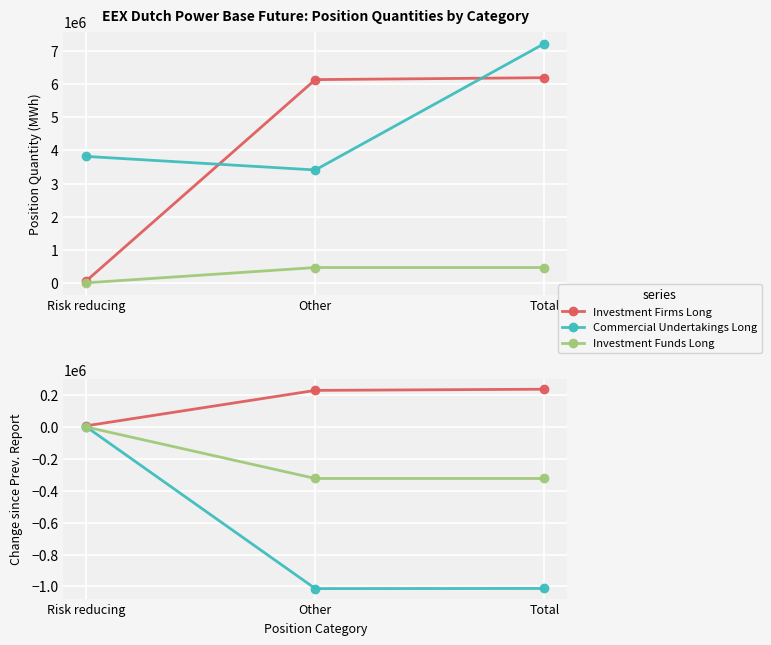

Rank the series by their average value, from highest to lowest.

Investment Firms Long, Investment Funds Long, Commercial Undertakings Long